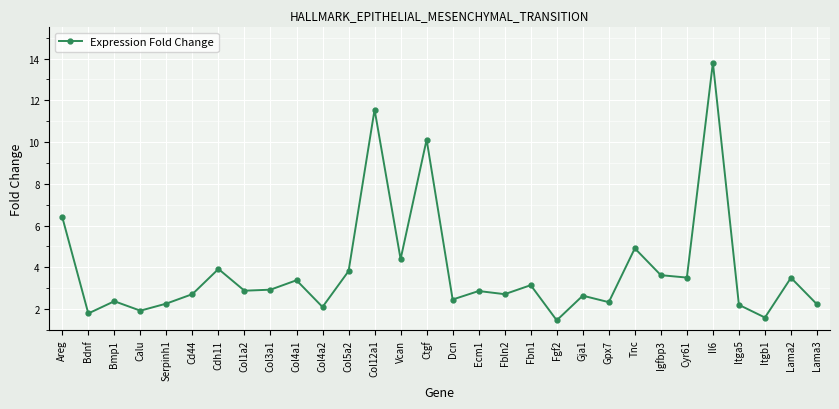

Which label corresponds to the smallest value in the chart?

Fgf2